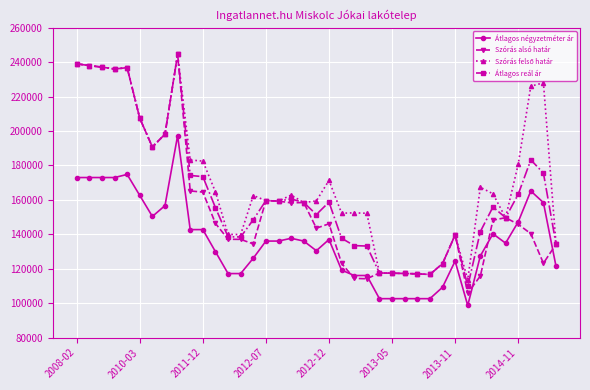

At how many categories does at least one series exceed 142479?

28